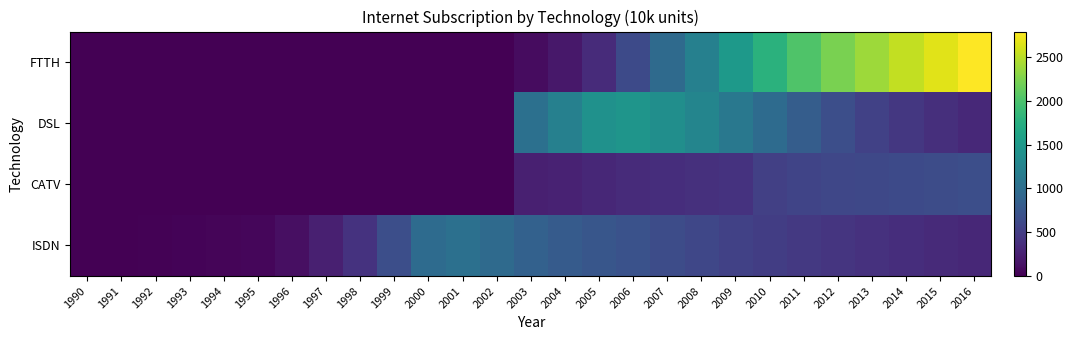

Which series has the largest range (max minus min)?

FTTH